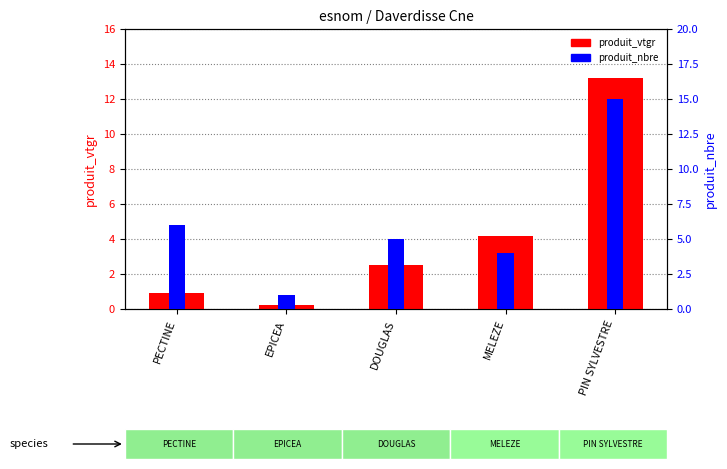

Which series has the largest total across all categories?

produit_nbre